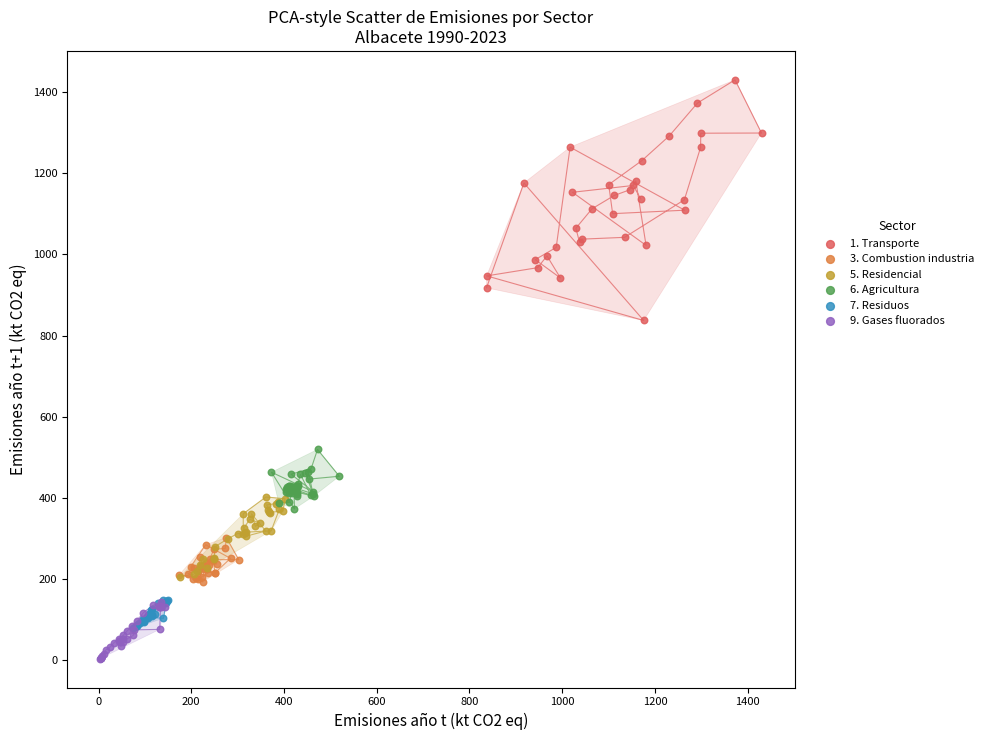

Which series reaches the minimum Y coordinate?

9. Gases fluorados